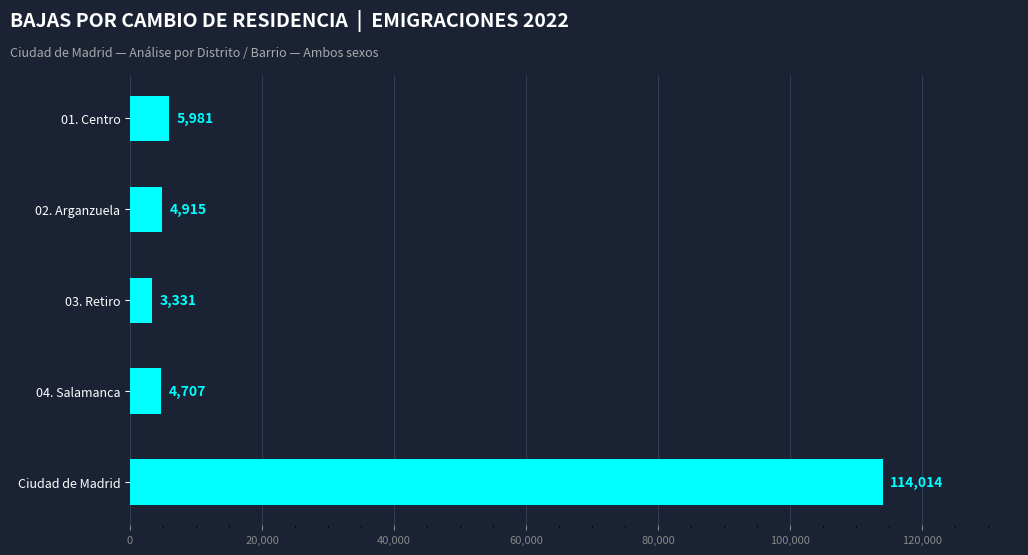

The chart shows a value of 4707 at 04. Salamanca. True or false?

True